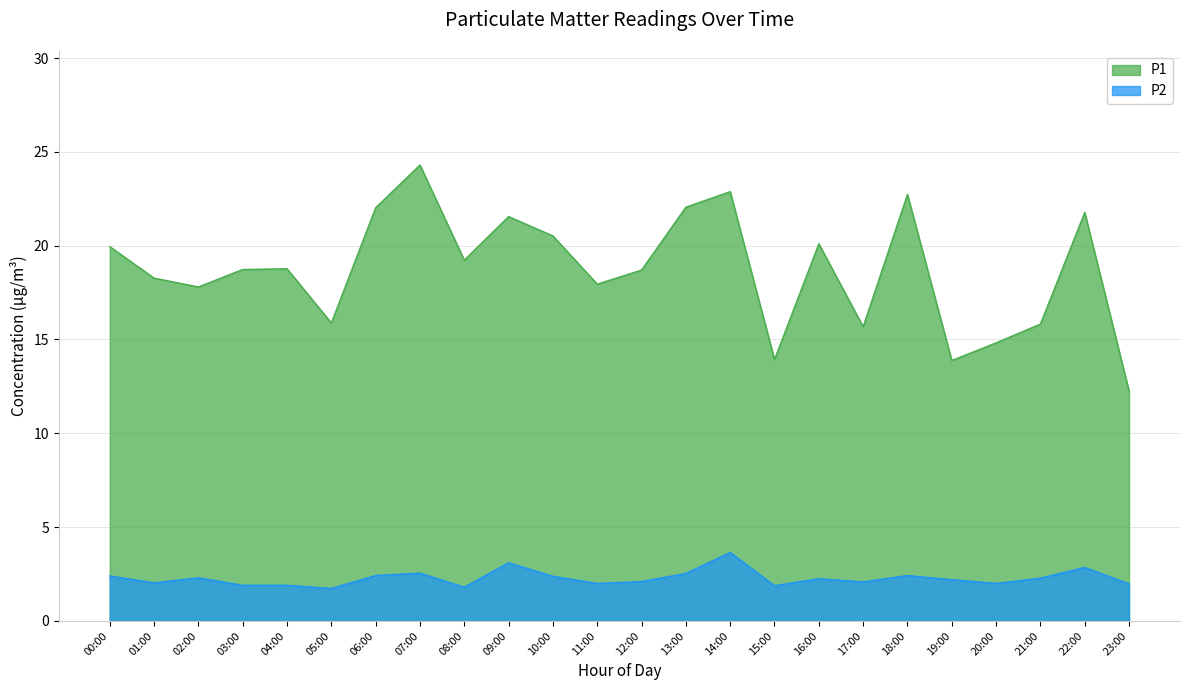

True or false: P2 and P1 intersect in this chart.

False